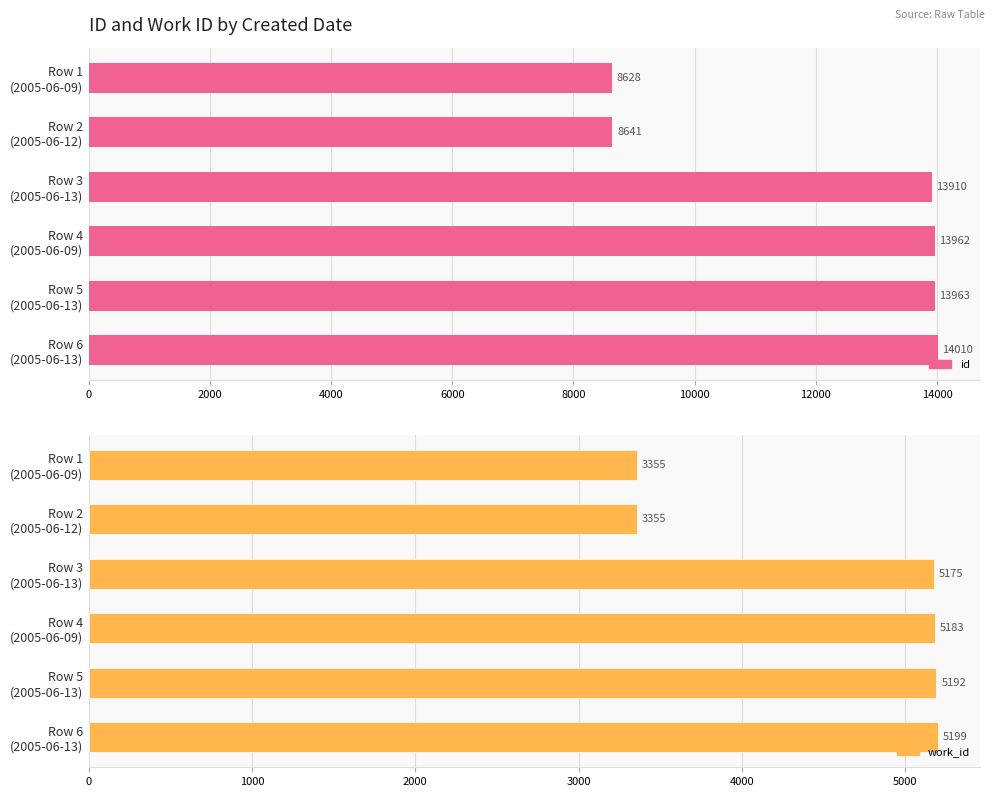

What is the difference between the second highest and minimum values in the id series?

5335